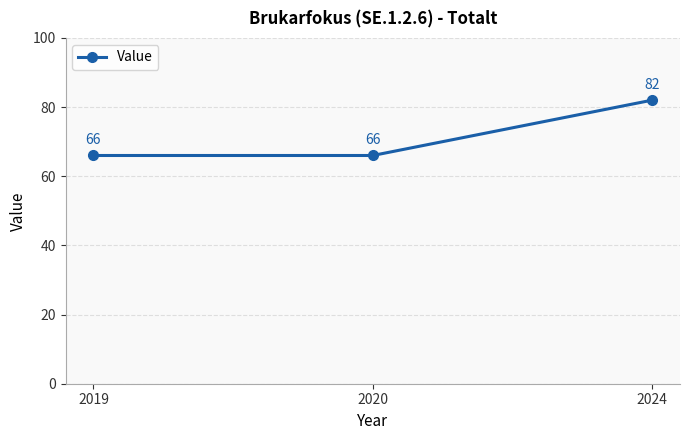

What is the sum of all values?

214